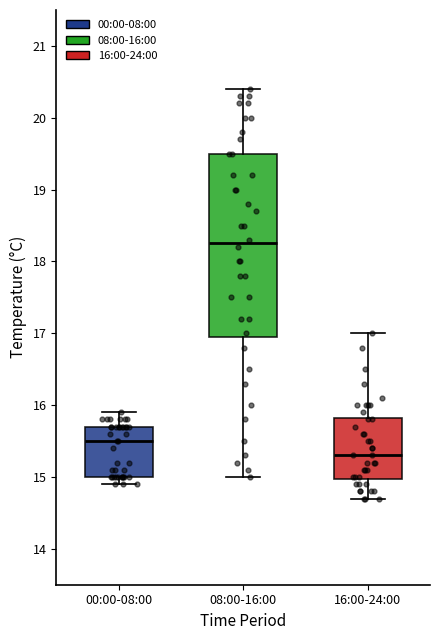

Comparing the boxes themselves (not the whiskers), which one is the tallest?

08:00-16:00